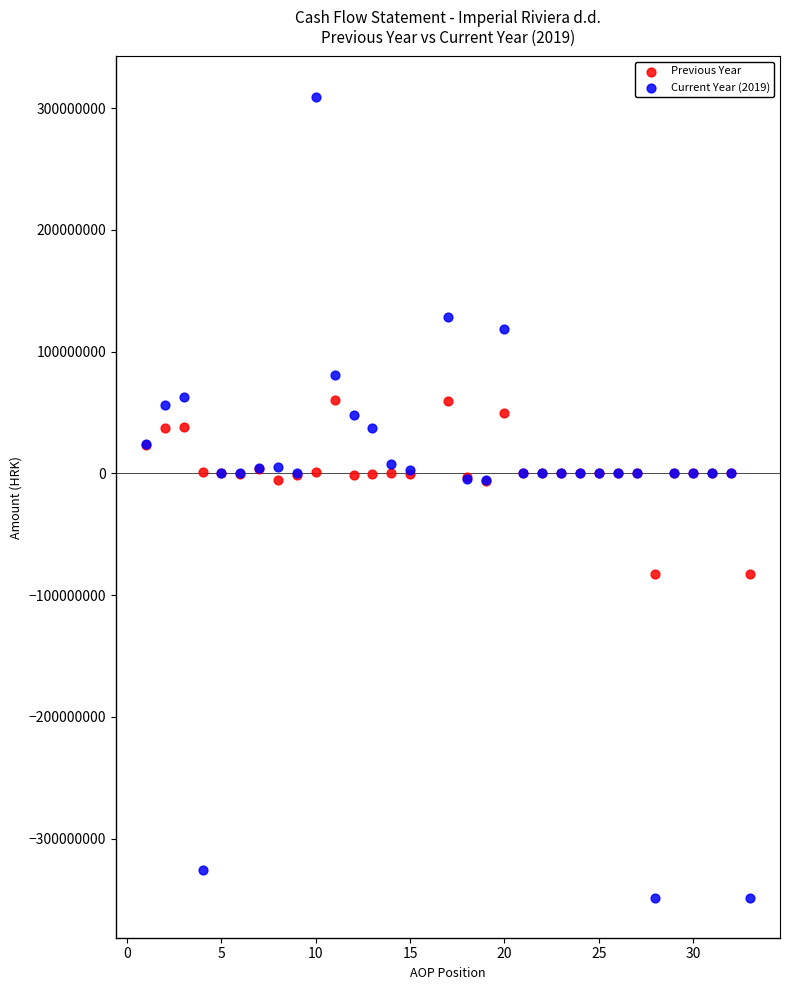

Which series contains the highest Y value?

Current Year (2019)